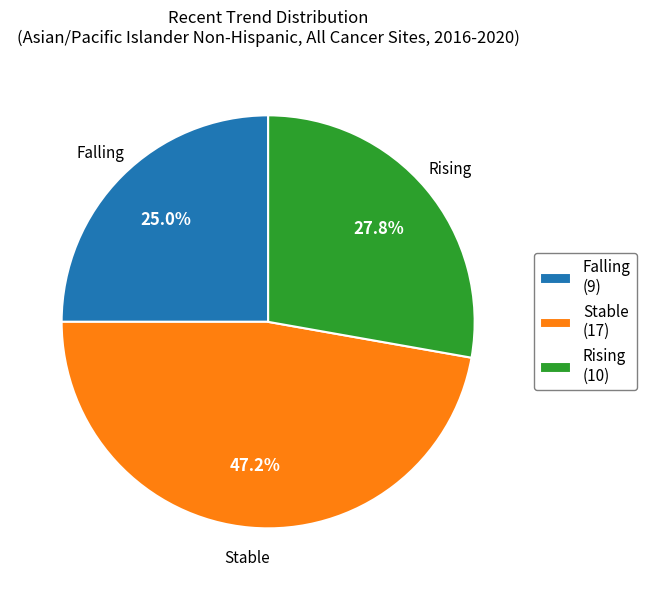

Is there any slice that represents more than half of the pie?

No